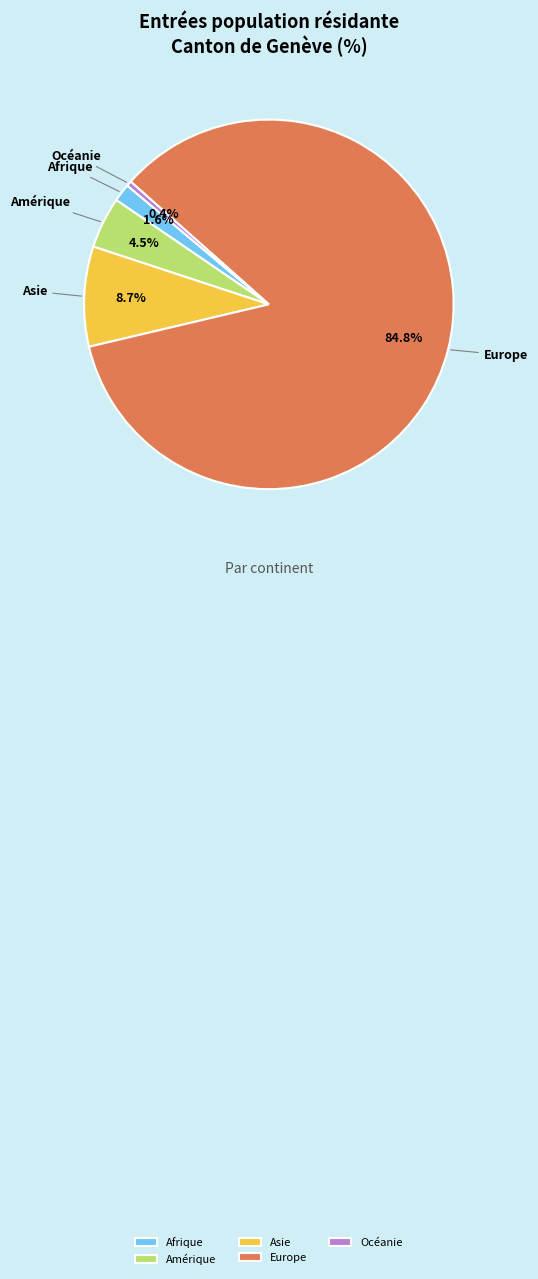

Does Europe represent more than half of the total?

Yes